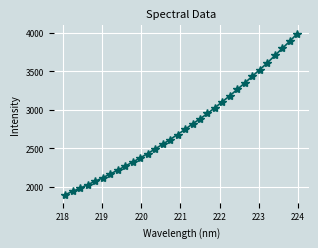

What is the smallest value displayed?

1895.3